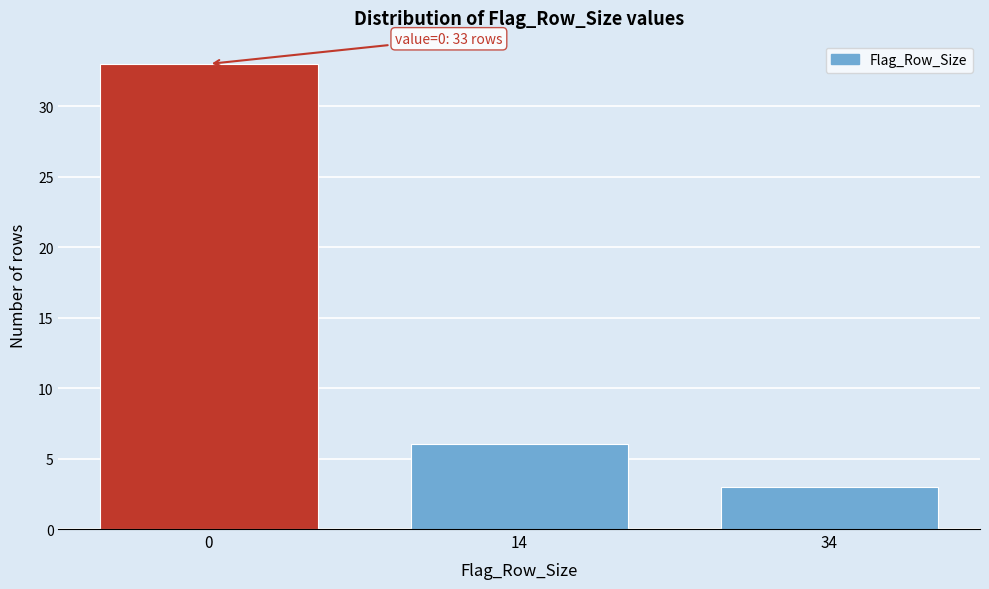

Reading right to left, extract all data points from this chart.

3	6	33